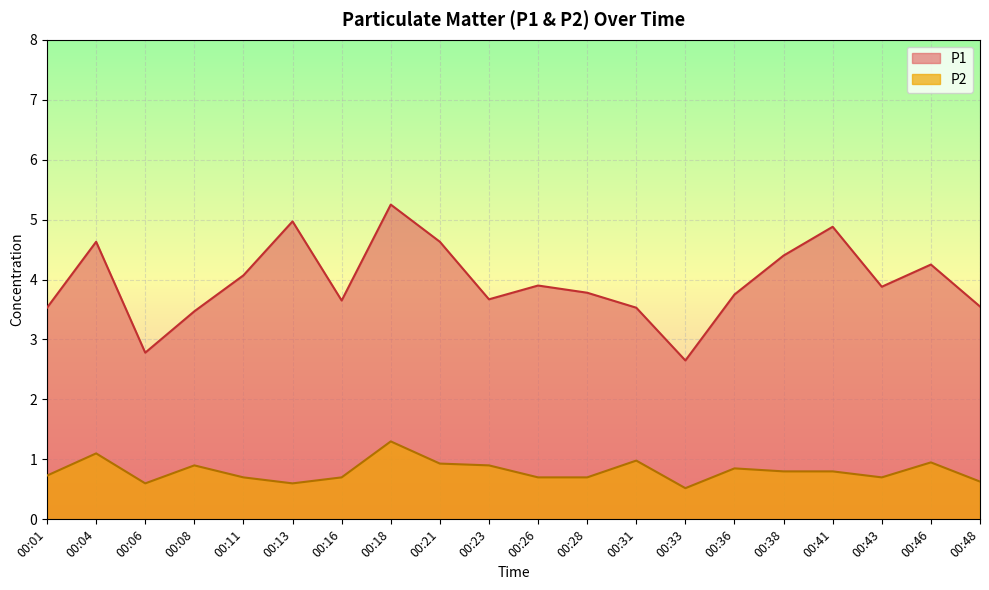

Which series has the largest total across all categories?

P1